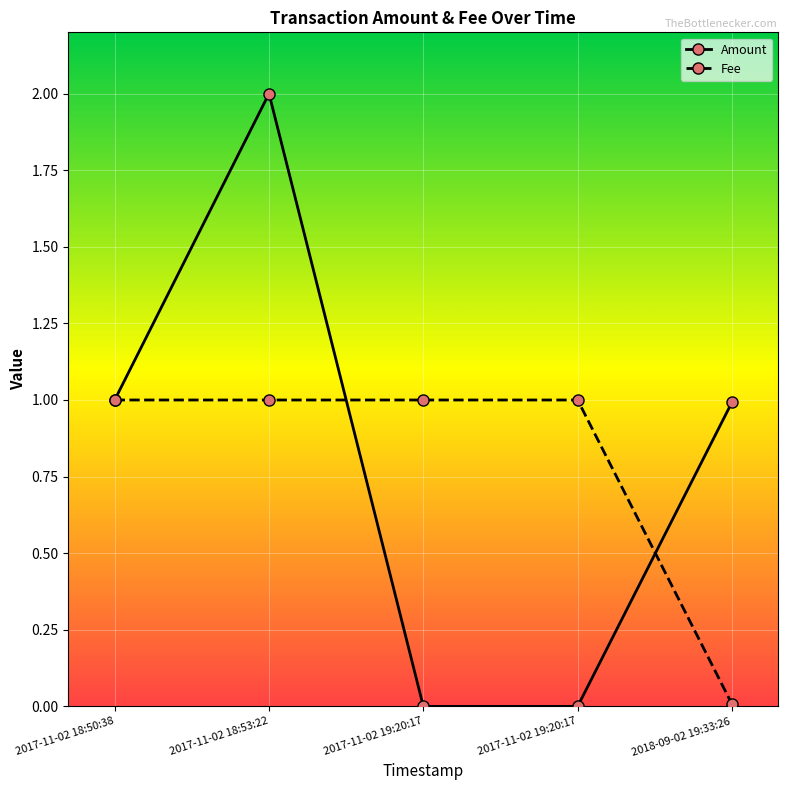

What is the label of the 5th point from the left?

2018-09-02 19:33:26